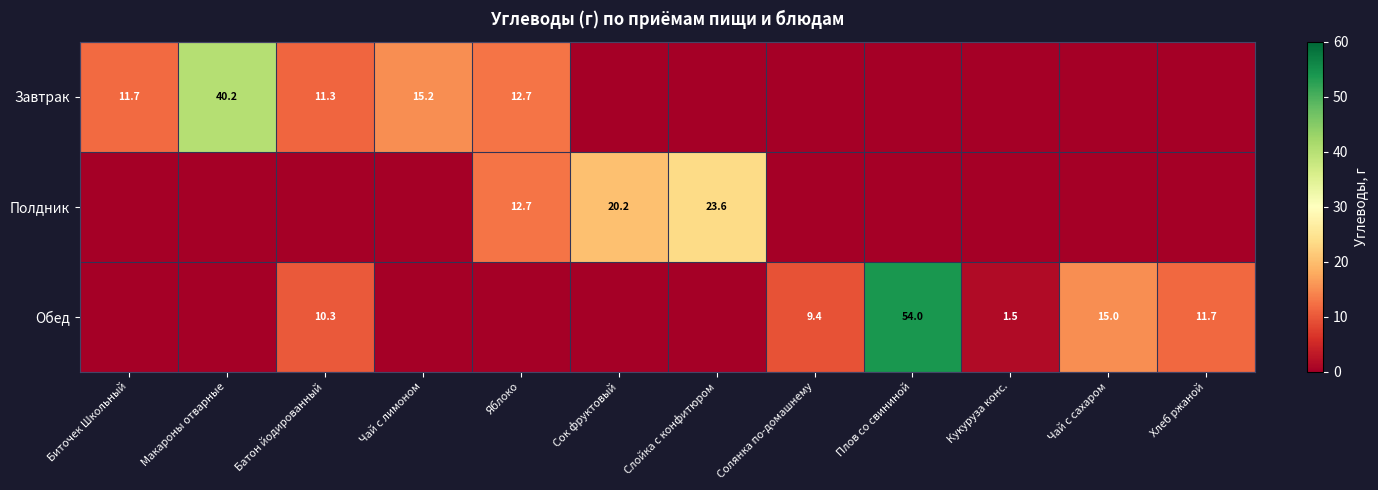

The Завтрак series shows 4.1 at Биточек Школьный. True or false?

False